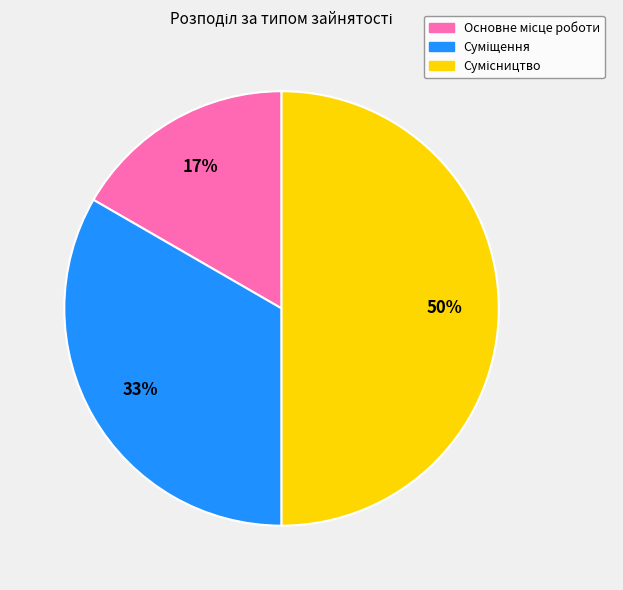

Count the number of slices in the pie.

3